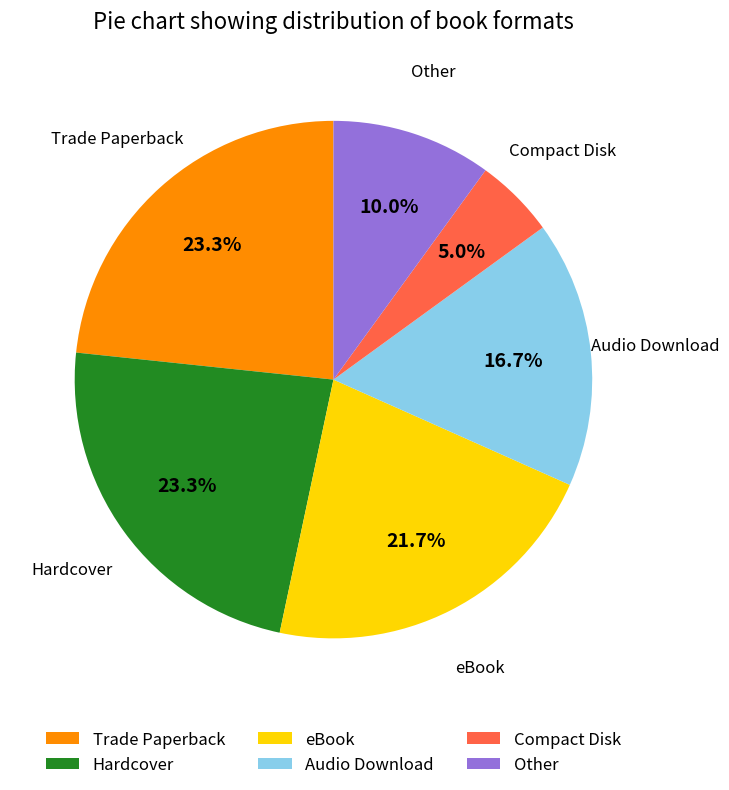

Which category has the smallest portion of the pie?

Compact Disk